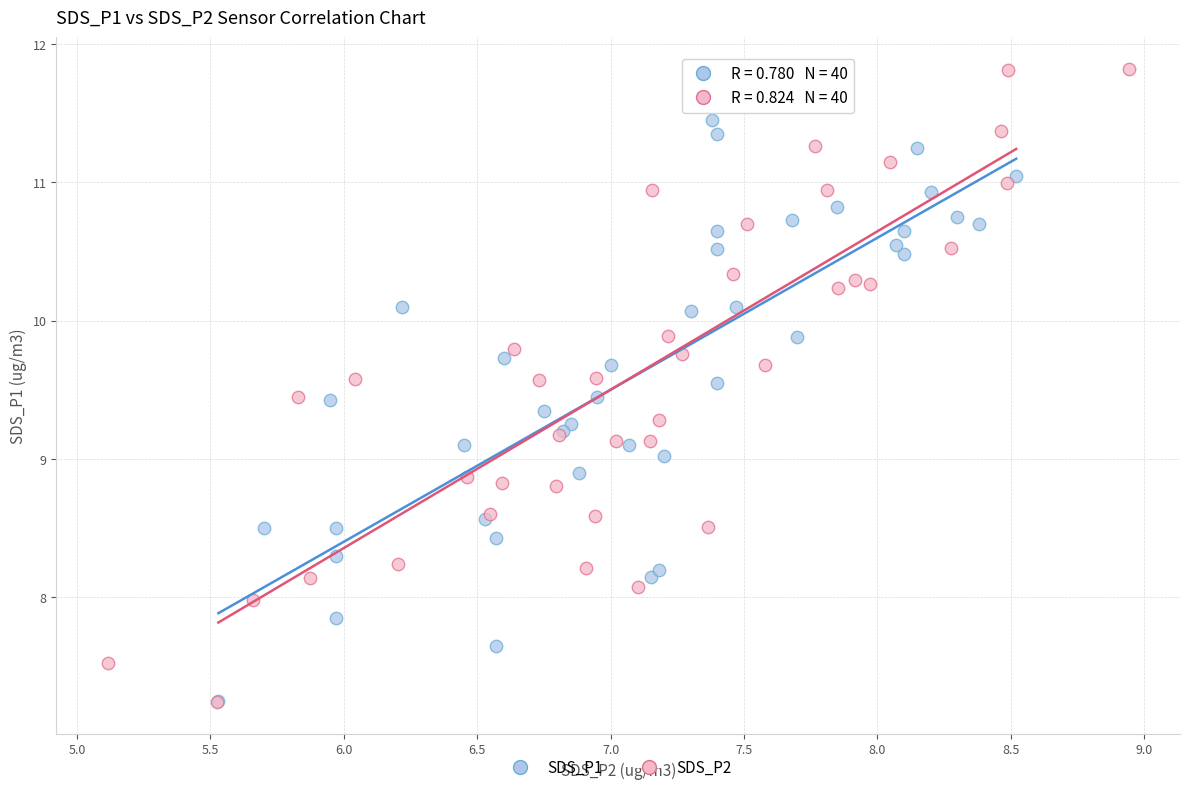

Which series contains the highest Y value?

SDS_P2